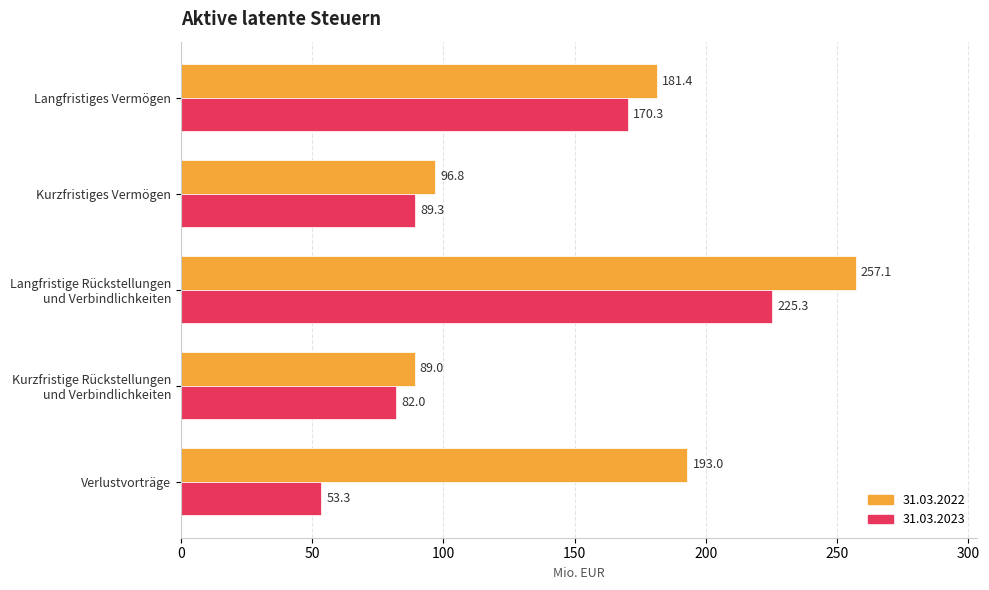

Is the value of 31.03.2022 at Langfristiges Vermögen greater than the value of 31.03.2023 at Langfristiges Vermögen?

Yes